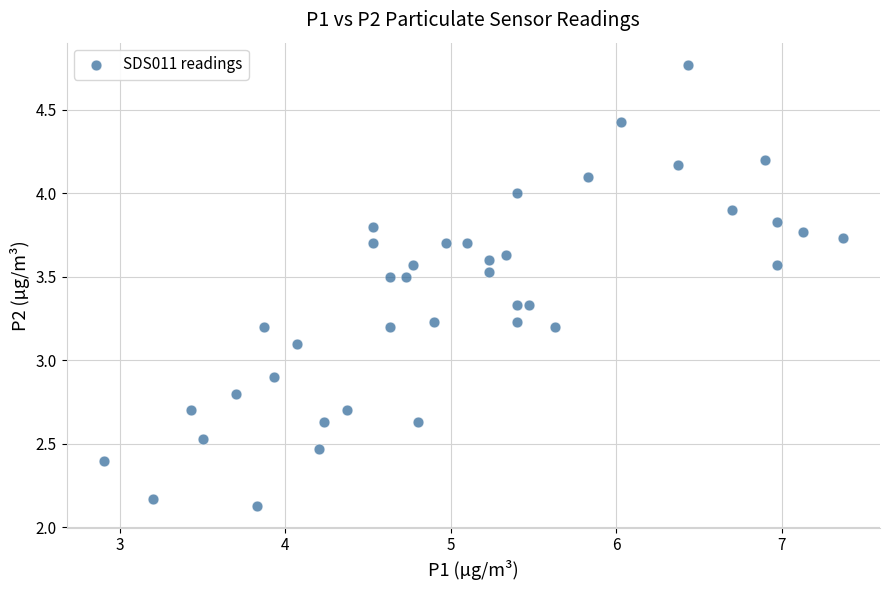

What is the range of X values (max minus min)?

4.5